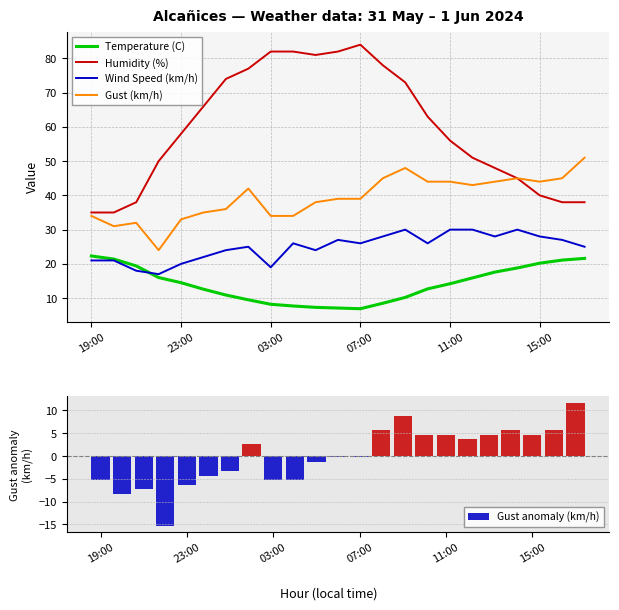

What is the average value of the Wind Speed (km/h) series?

24.9